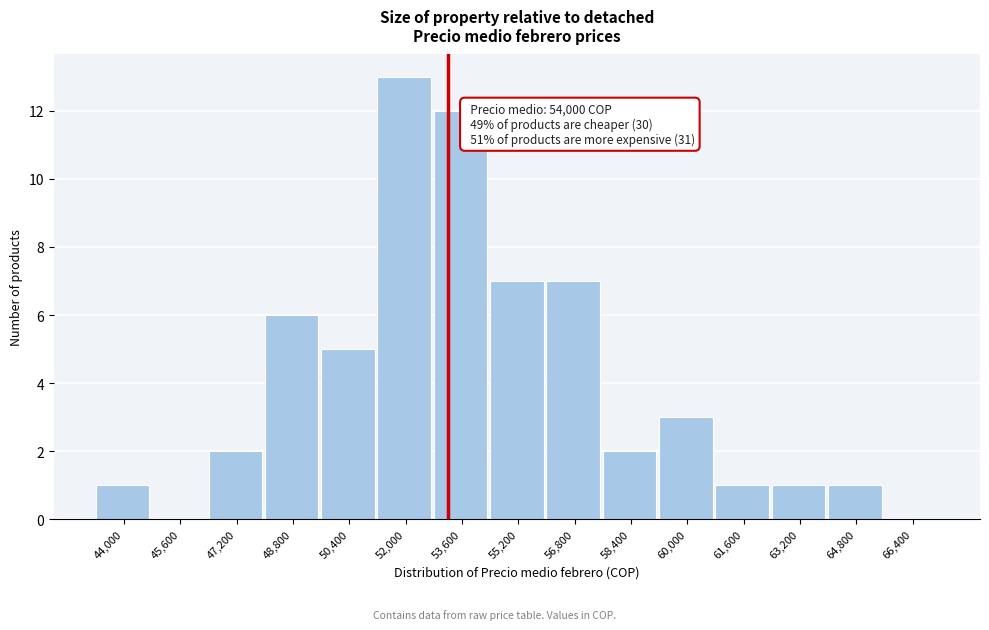

Reading left to right, list all the values displayed in this chart.

44,000=1	45,600=0	47,200=2	48,800=6	50,400=5	52,000=13	53,600=12	55,200=7	56,800=7	58,400=2	60,000=3	61,600=1	63,200=1	64,800=1	66,400=0